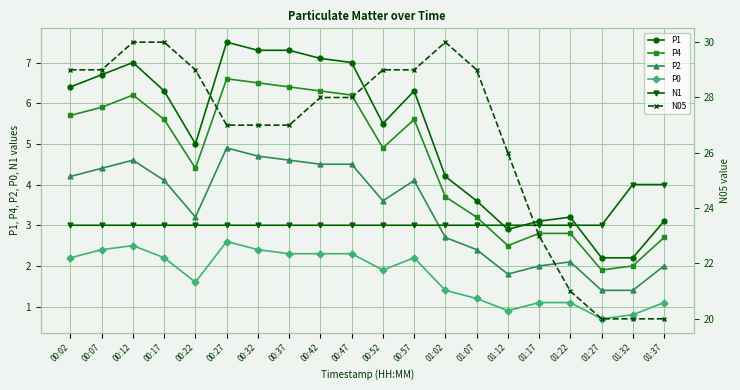

Is it true that P0 equals 0.9 at 01:12?

True